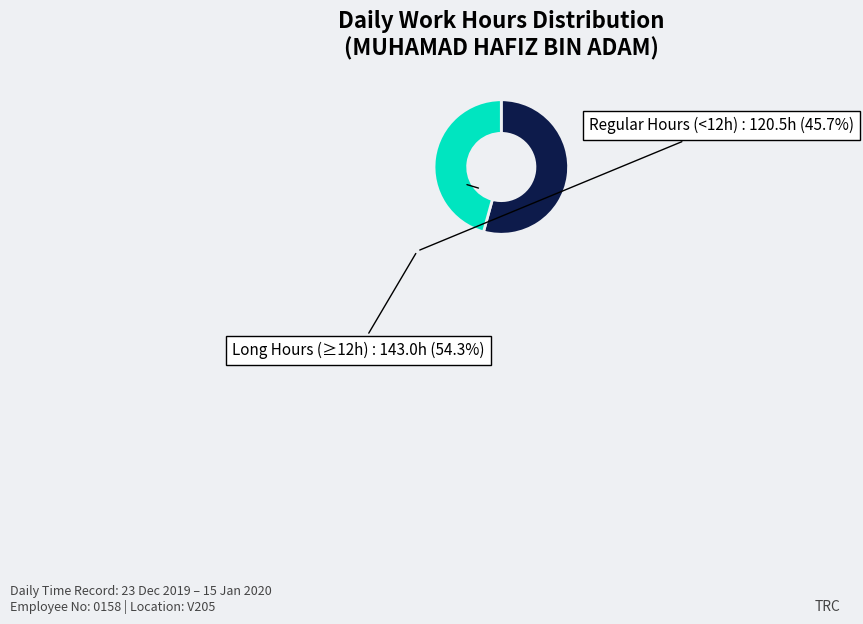

Is there a majority slice in this chart?

Yes